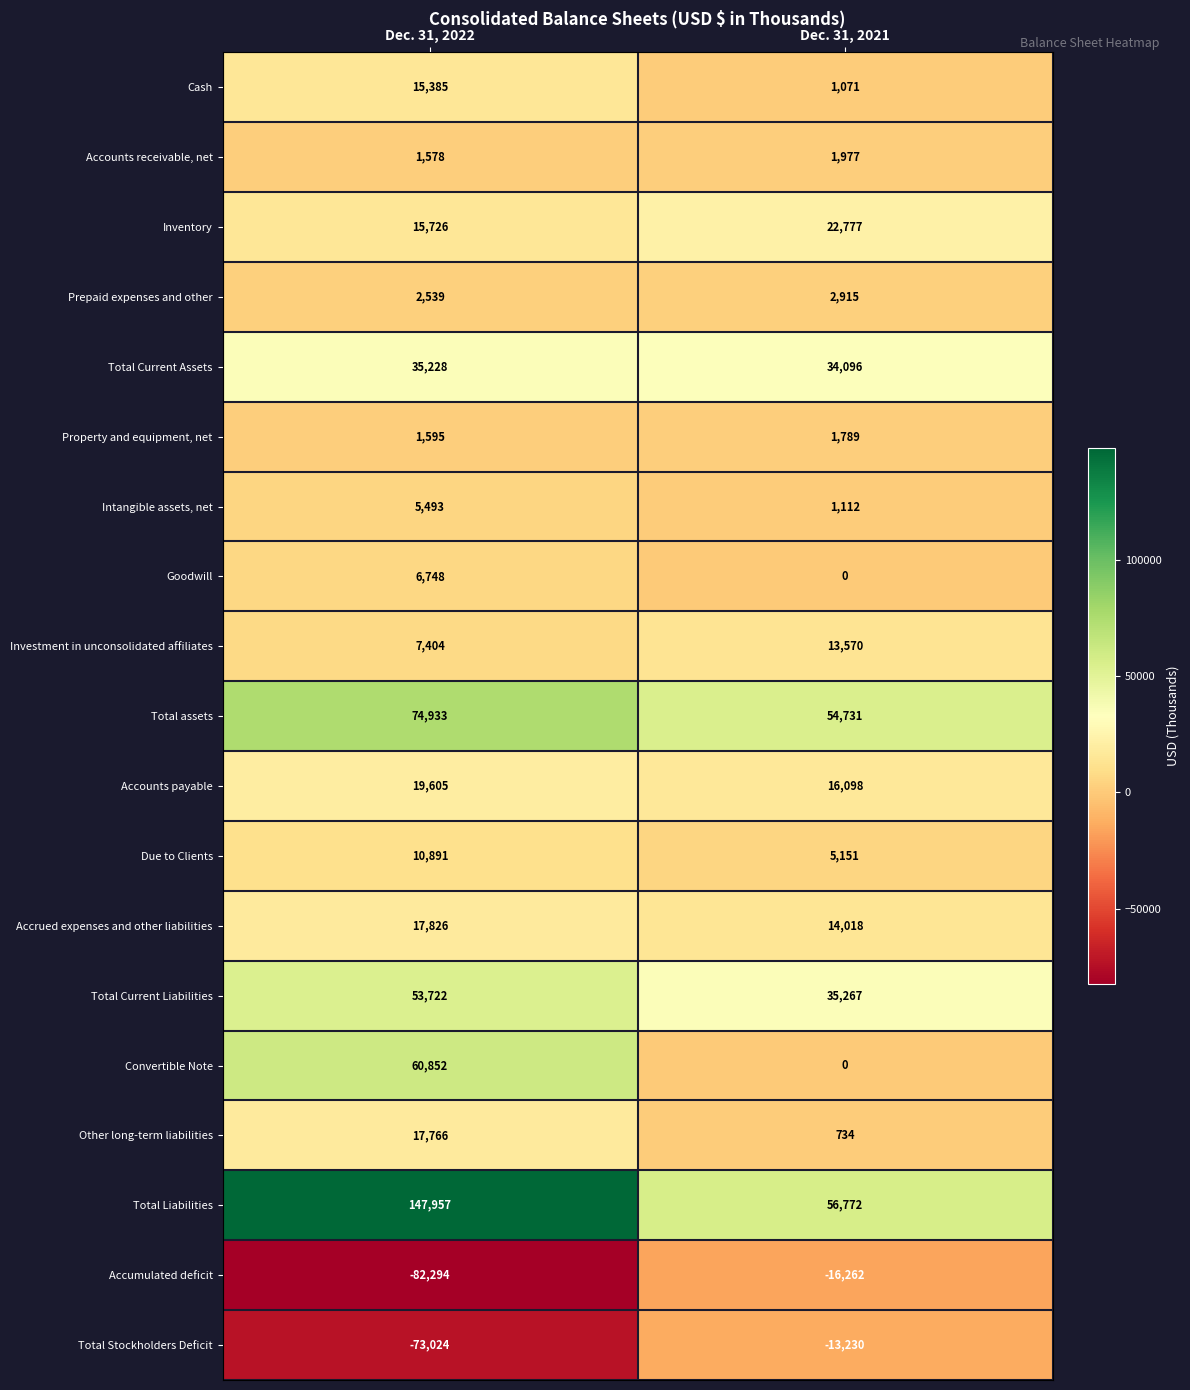

At which category is the sum across all series the highest?

Dec. 31, 2022